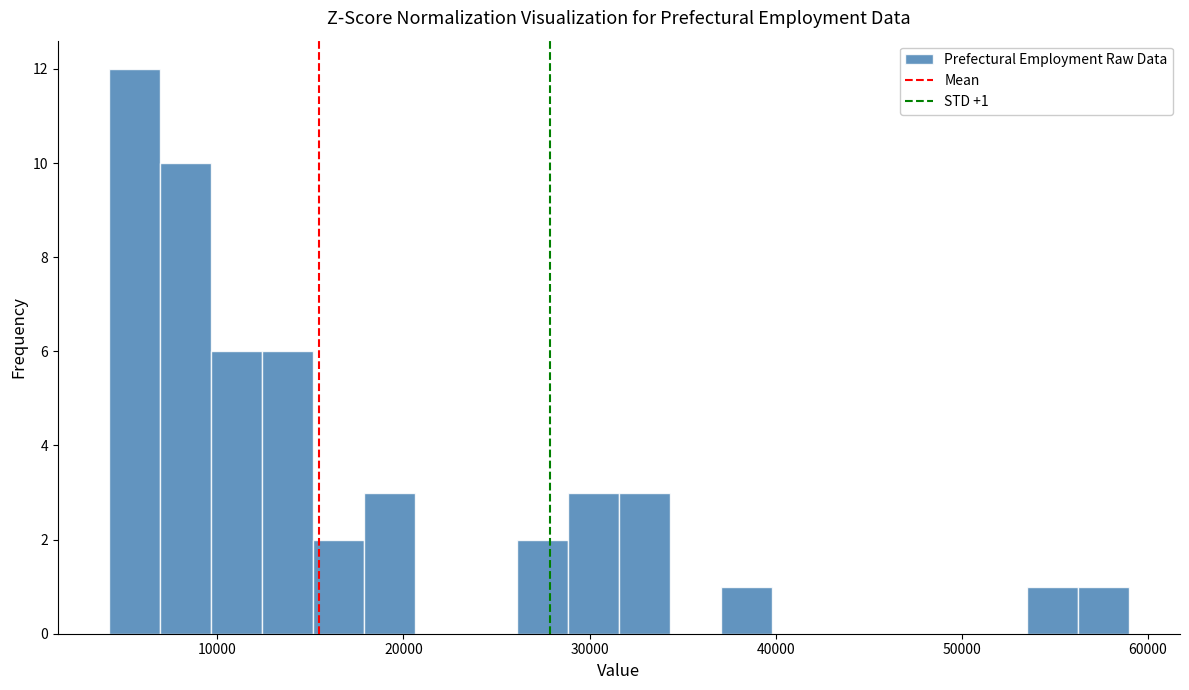

Around what value on the x-axis is the tallest bar? Give the approximate position of its centre, as read against the axis.

6000